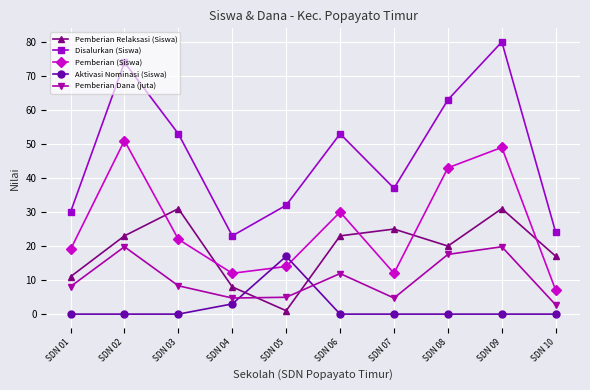

Is the value of Pemberian Dana (juta) at SDN 03 greater than the value of Aktivasi Nominasi (Siswa) at SDN 10?

Yes